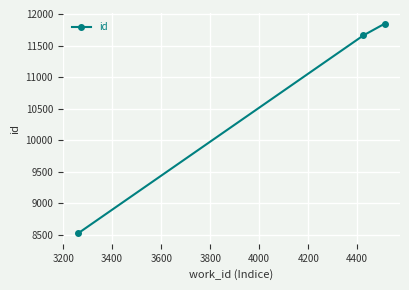

What is the value of the 1st point from the left?

8519